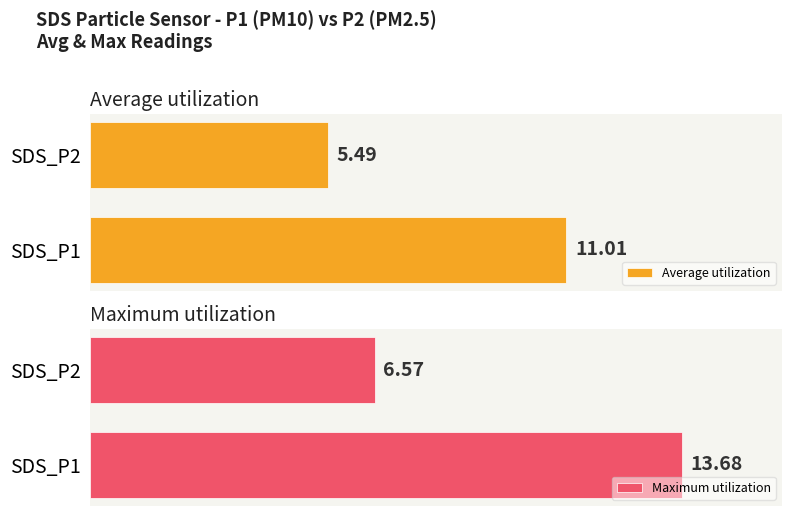

At which label does Maximum utilization reach its minimum?

SDS_P2